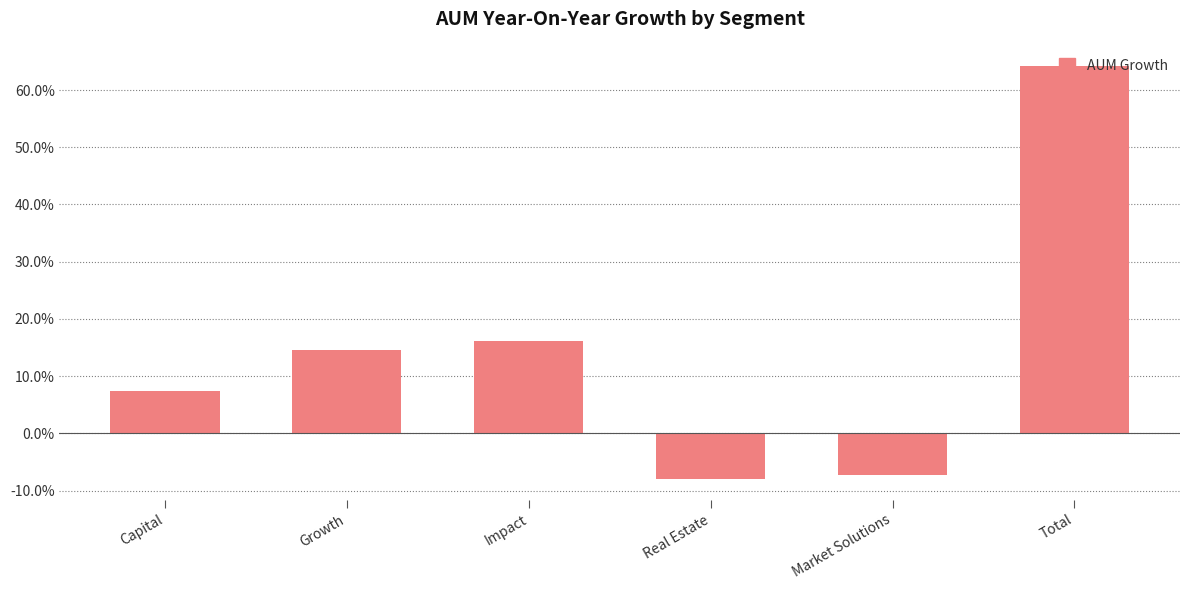

How many distinct data groups are displayed?

1